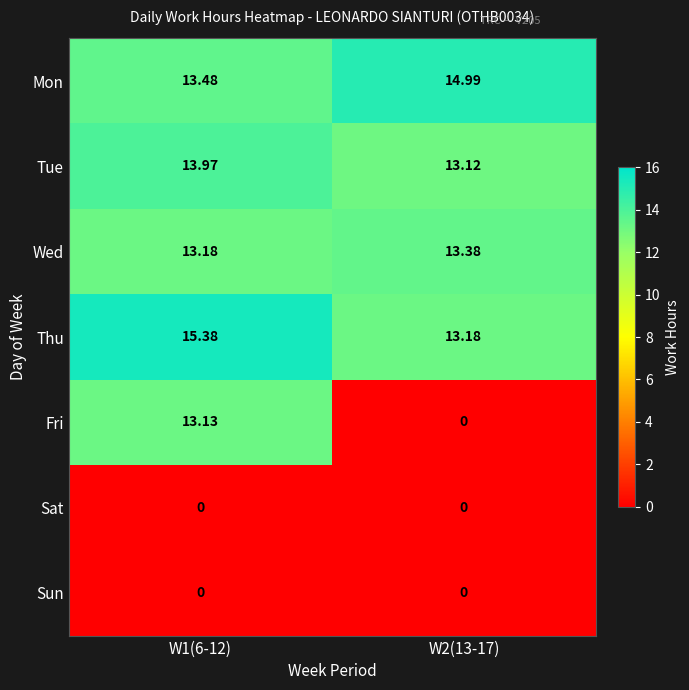

Which series has the widest spread of values?

Fri